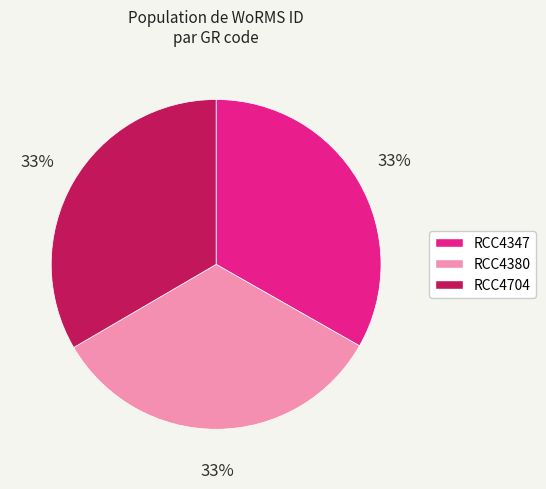

Is it true that RCC4704 is 26% of the pie?

False